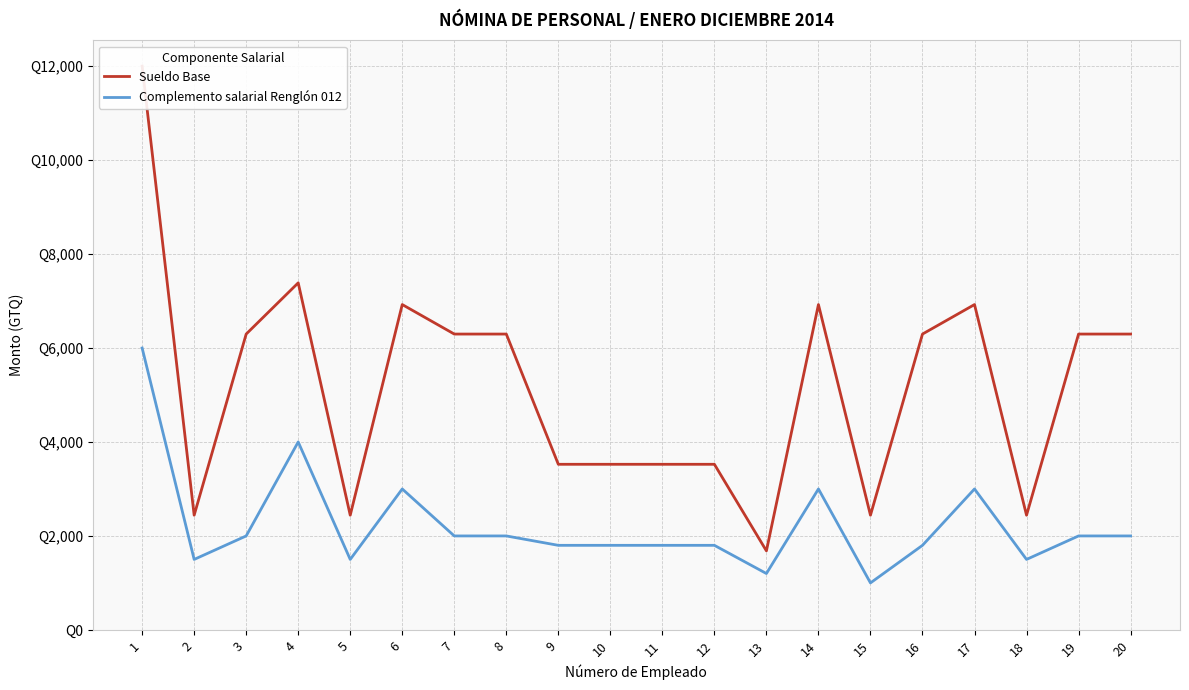

At which label does Complemento salarial Renglón 012 first exceed 2000?

1